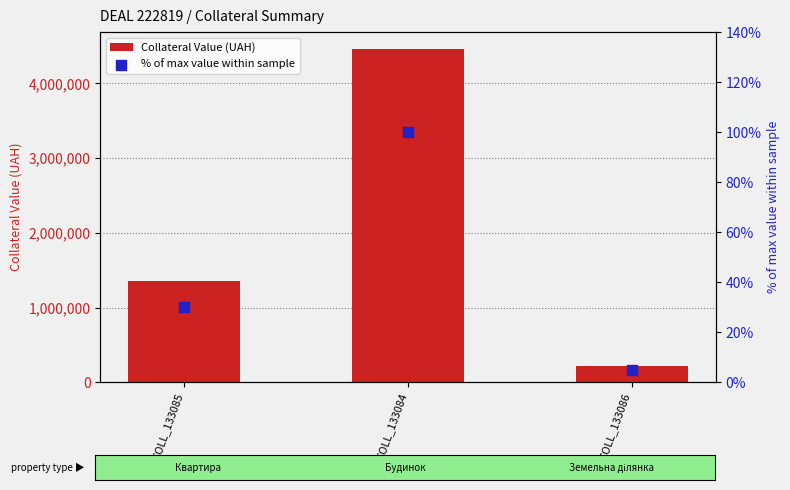

What are all the series names shown in the legend?

Collateral Value (UAH), % of max value within sample